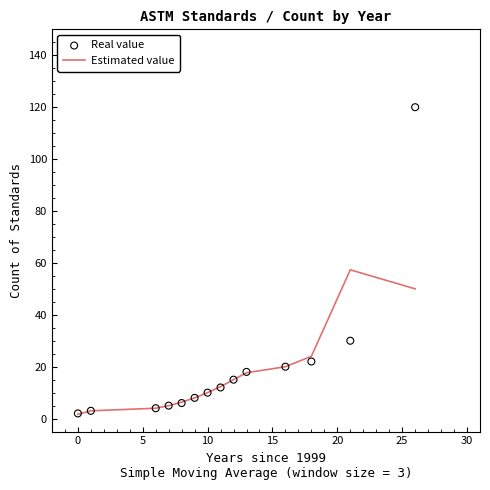

Which series contains the lowest Y value?

Estimated value